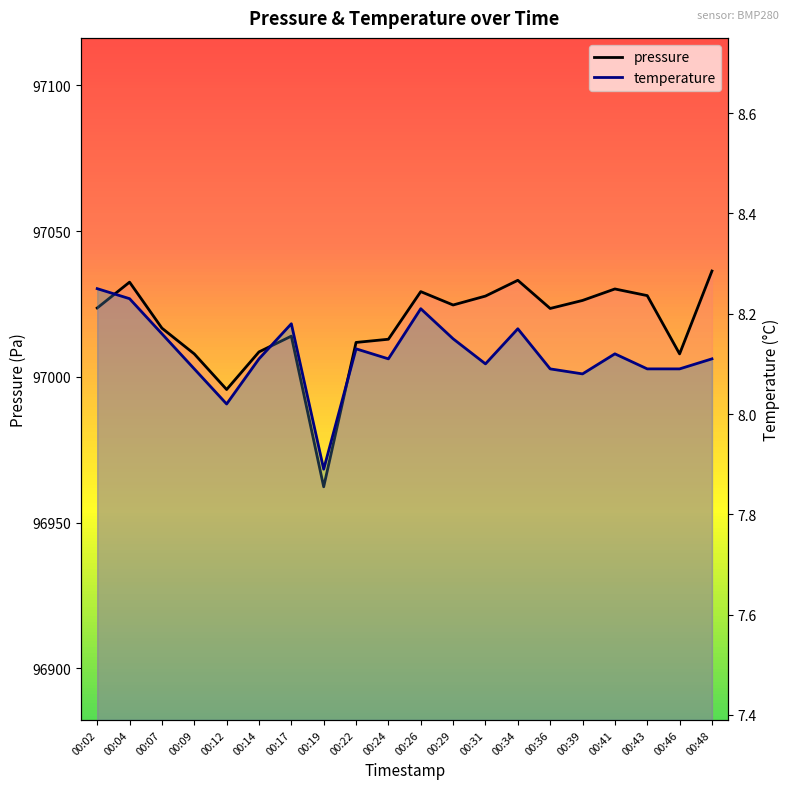

The value of pressure at 00:39 is 158094.8. True or false?

False